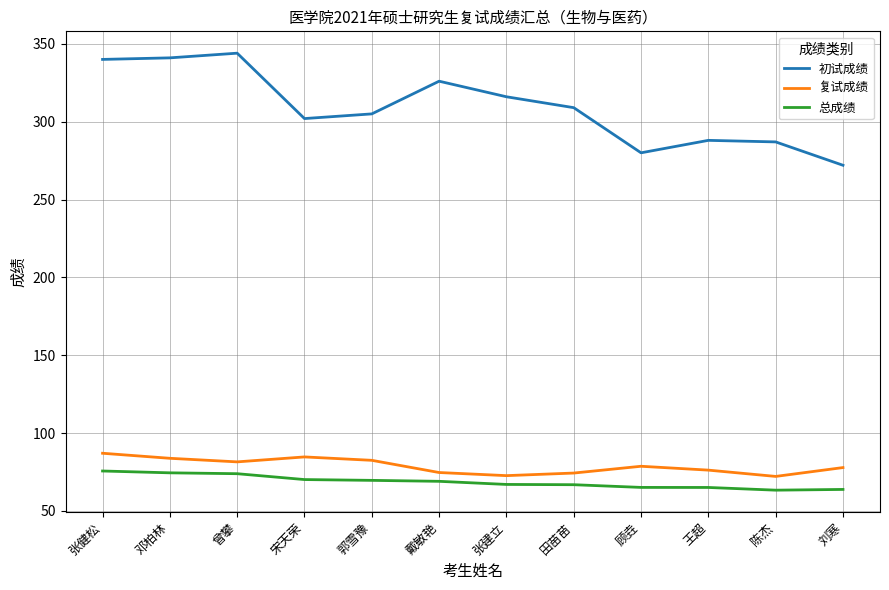

What is the total value across all series at 顾垚?

423.7